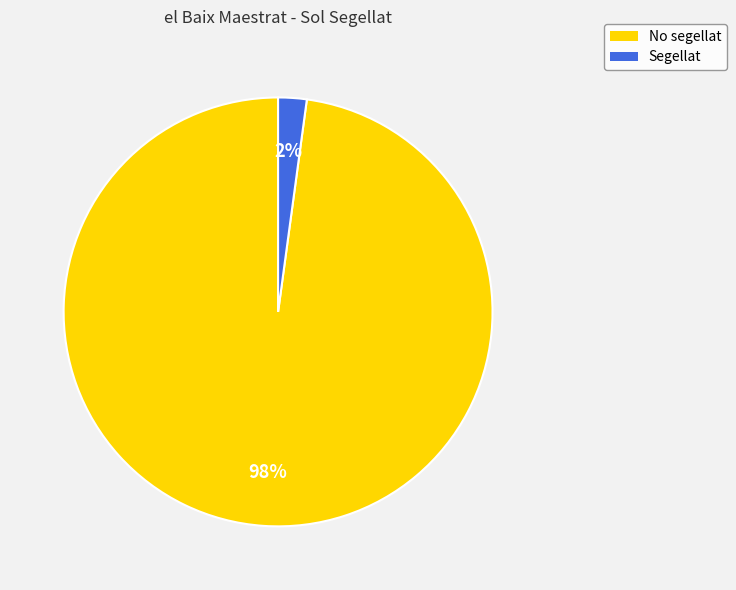

To the nearest percent, what is the difference between the No segellat and Segellat slice percentages?

96%